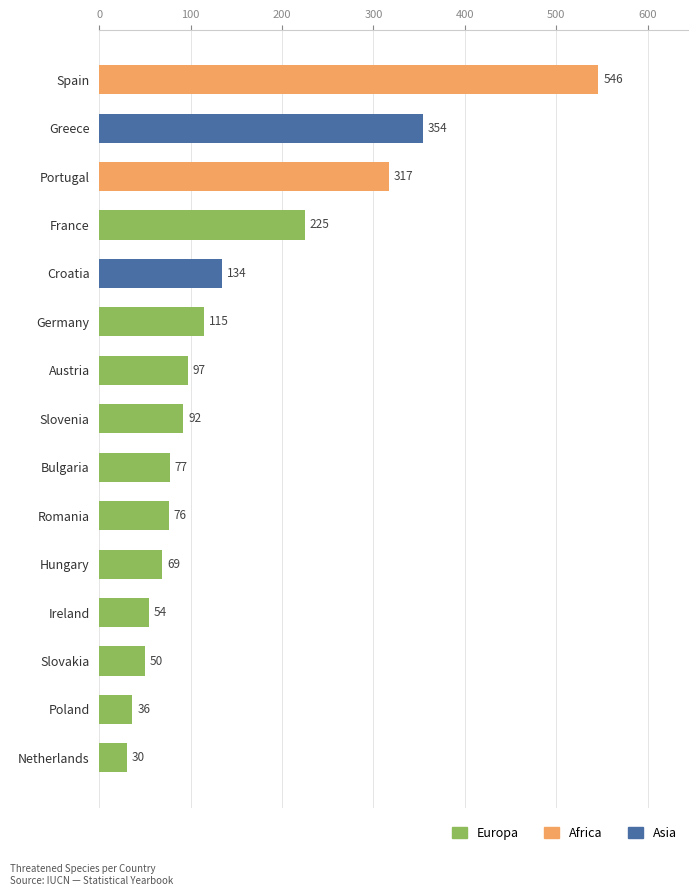

What is the ratio of the value at Slovenia to the value at Romania?

1.2